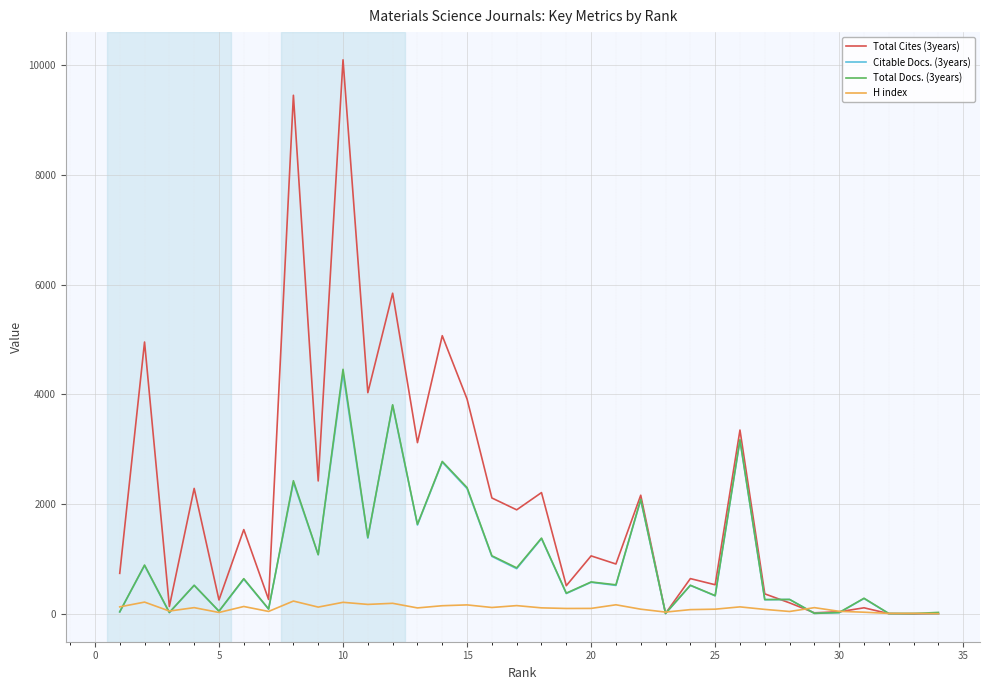

Which series has the largest total across all categories?

Total Cites (3years)